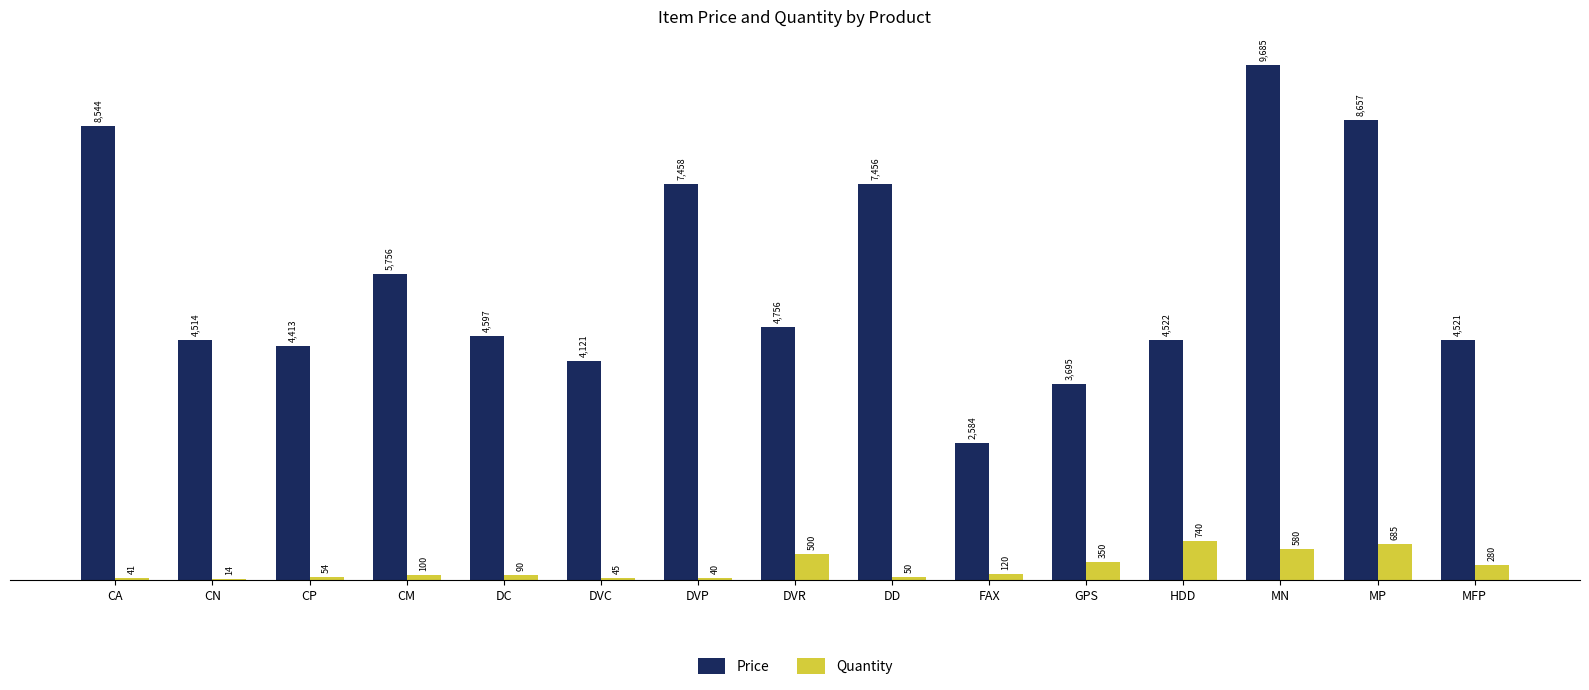

Reading left to right, transcribe all the data shown in this chart.

Price: CA=8544	CN=4514	CP=4413	CM=5756	DC=4597	DVC=4121	DVP=7458	DVR=4756	DD=7456	FAX=2584	GPS=3695	HDD=4522	MN=9685	MP=8657	MFP=4521
Quantity: CA=41	CN=14	CP=54	CM=100	DC=90	DVC=45	DVP=40	DVR=500	DD=50	FAX=120	GPS=350	HDD=740	MN=580	MP=685	MFP=280